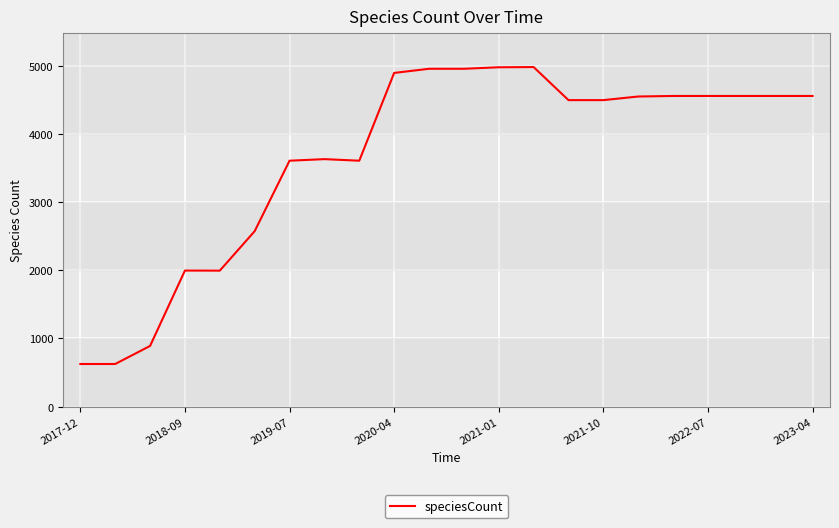

What is the minimum value shown in the chart?

625